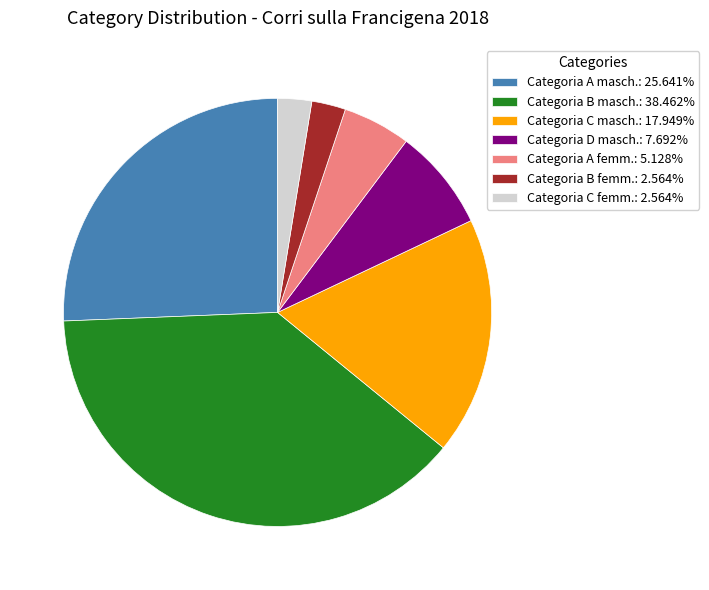

Combined, do Categoria A masch.: 25.641% and Categoria B femm.: 2.564% account for over 50%?

No